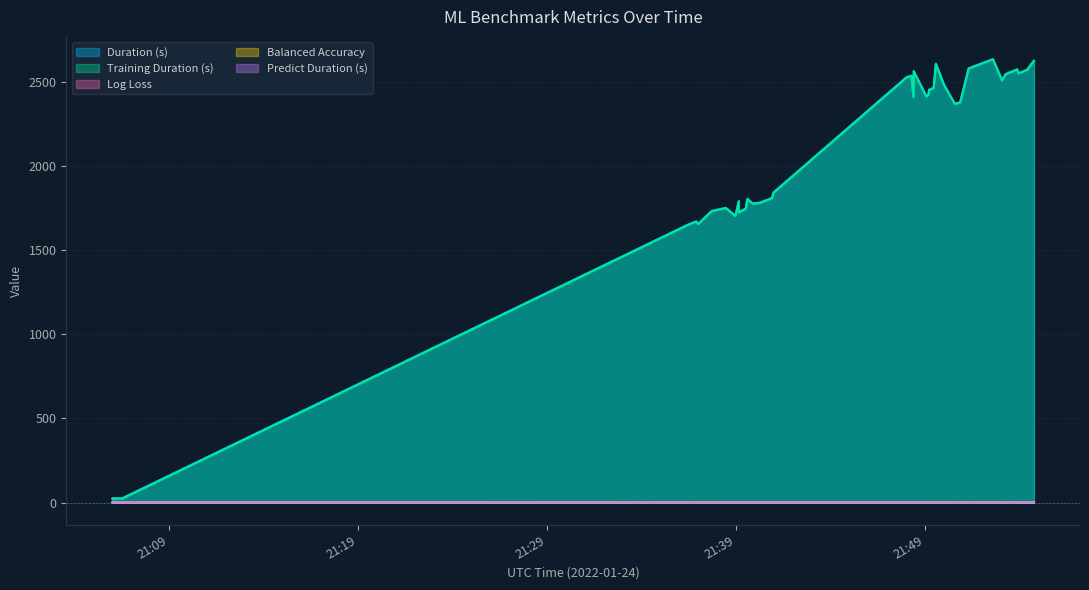

Read the logloss value at 21:09.

1.0